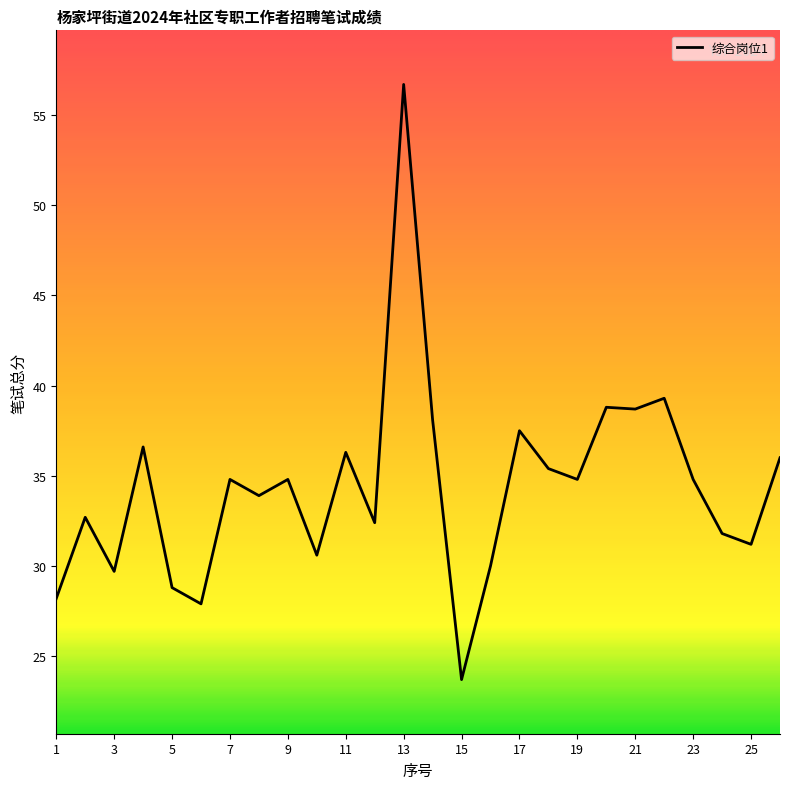

What is the difference between the maximum and minimum values?

33.0